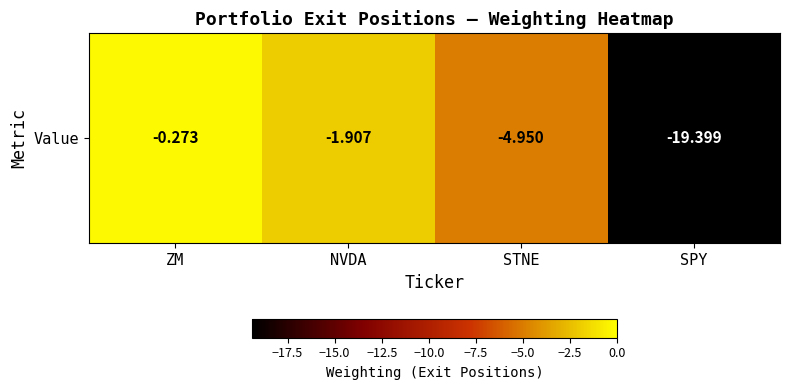

Which has a higher value, ZM or STNE?

ZM